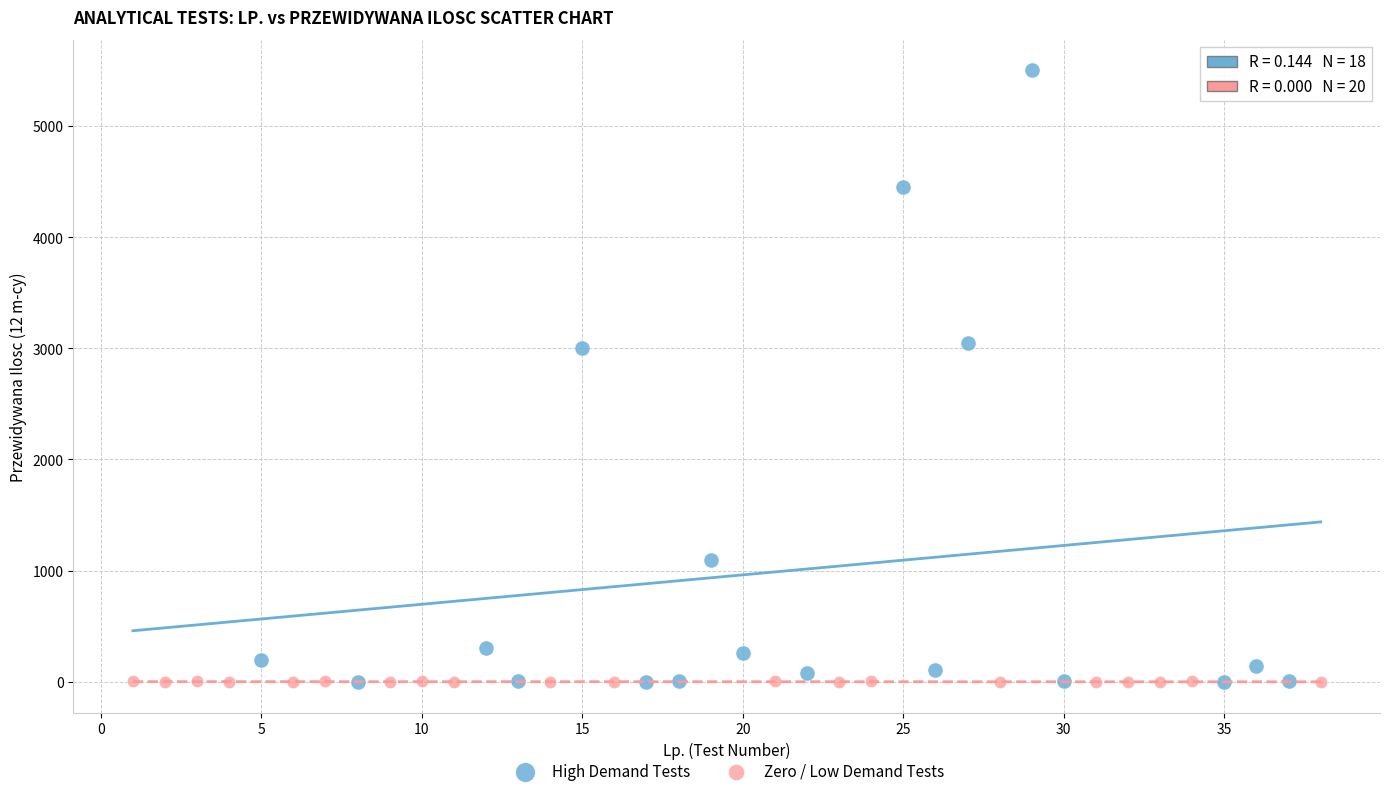

Which series reaches the maximum Y coordinate?

High Demand Tests